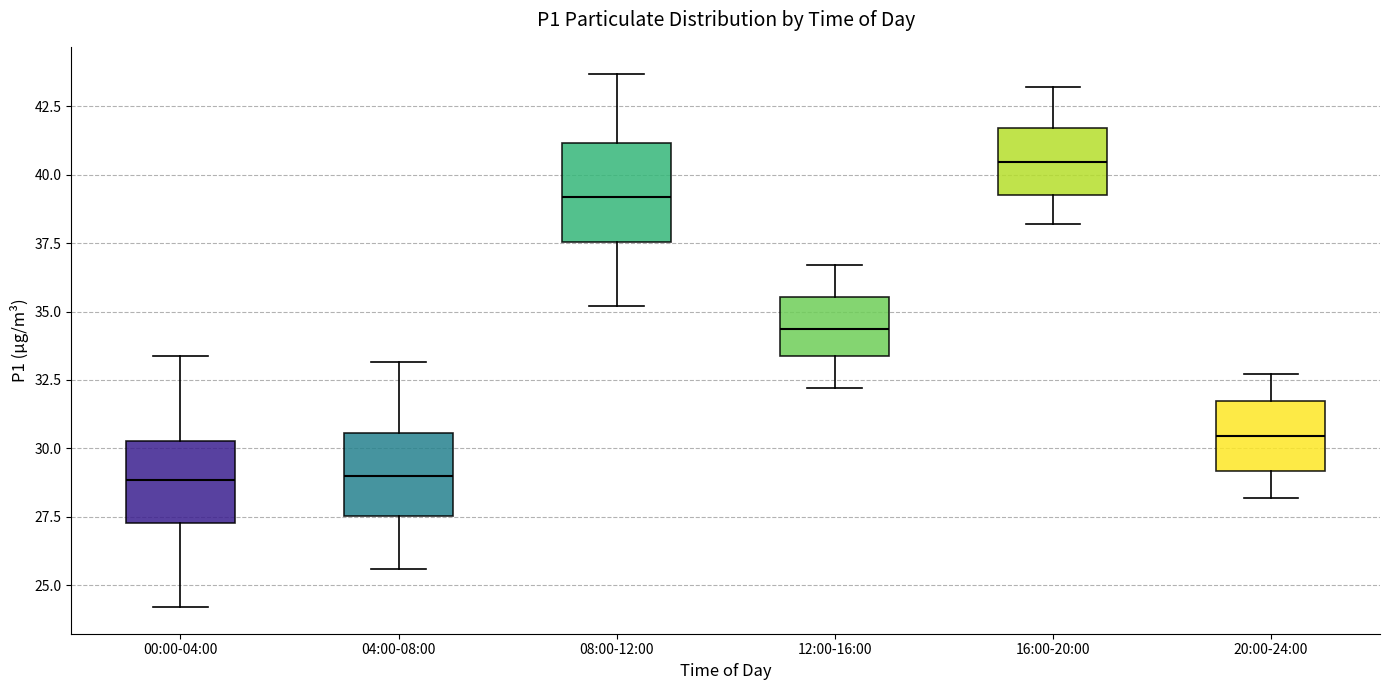

Which box's median line is the highest?

16:00-20:00